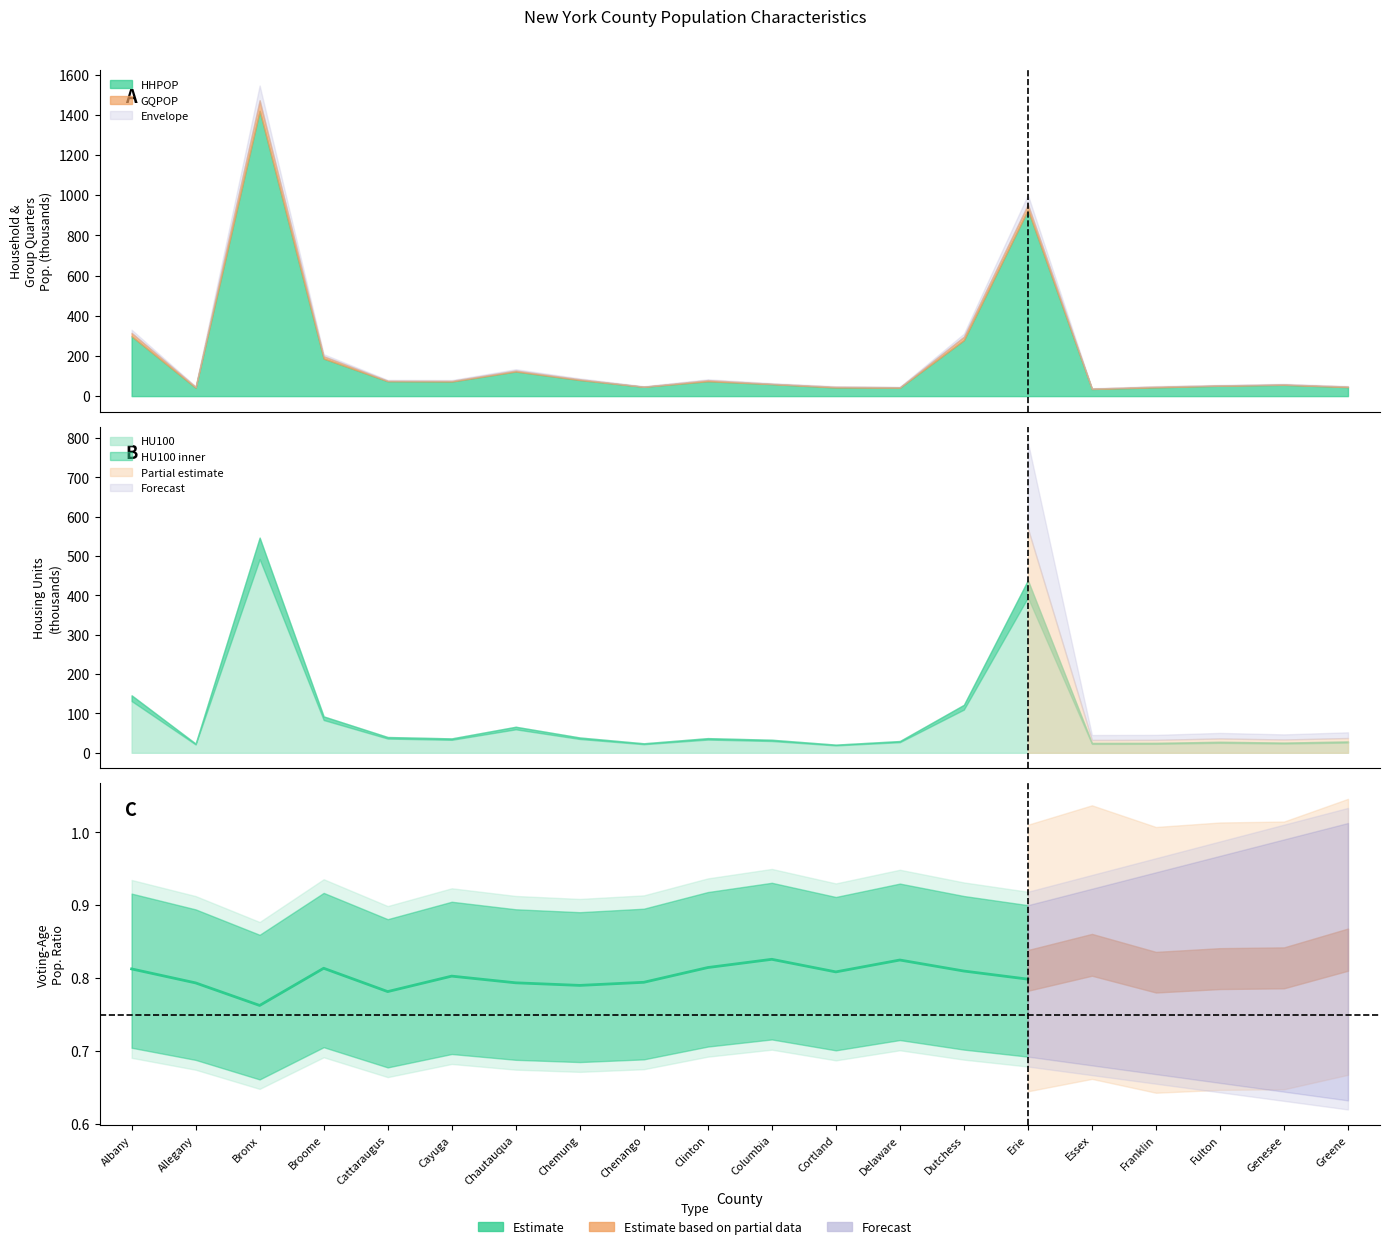

What value does the data have at Chautauqua?

0.8